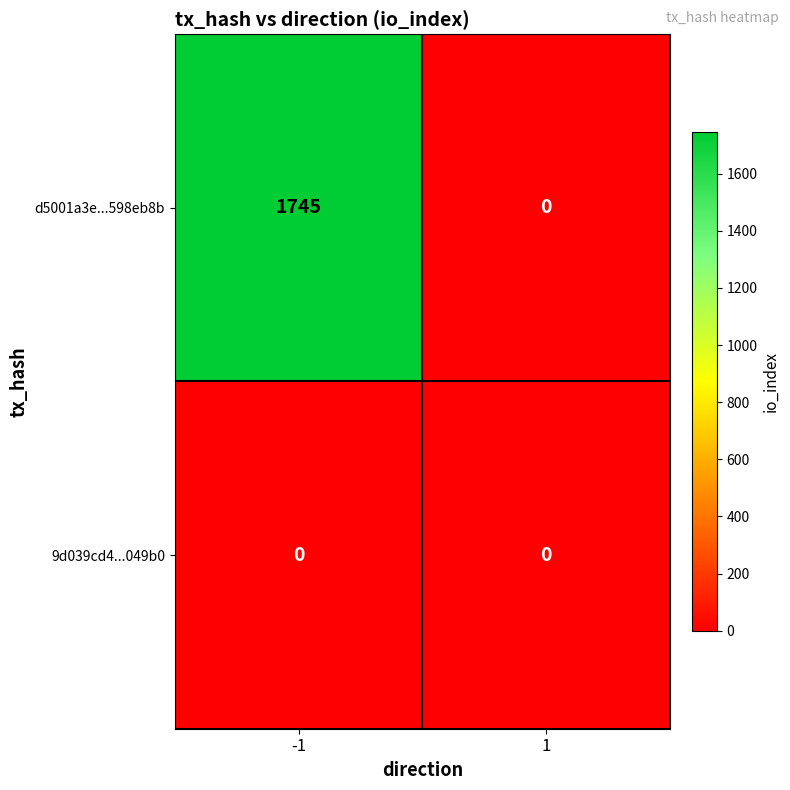

What is the sum of the d5001a3e...598eb8b values at 1 and -1?

1745